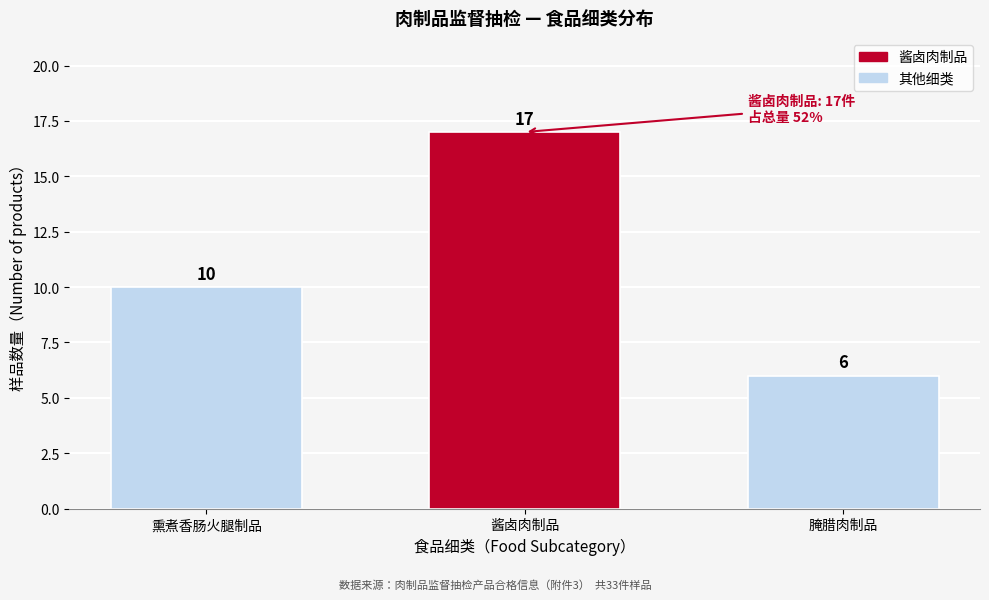

Reading left to right, list all the values displayed in this chart.

10	17	6